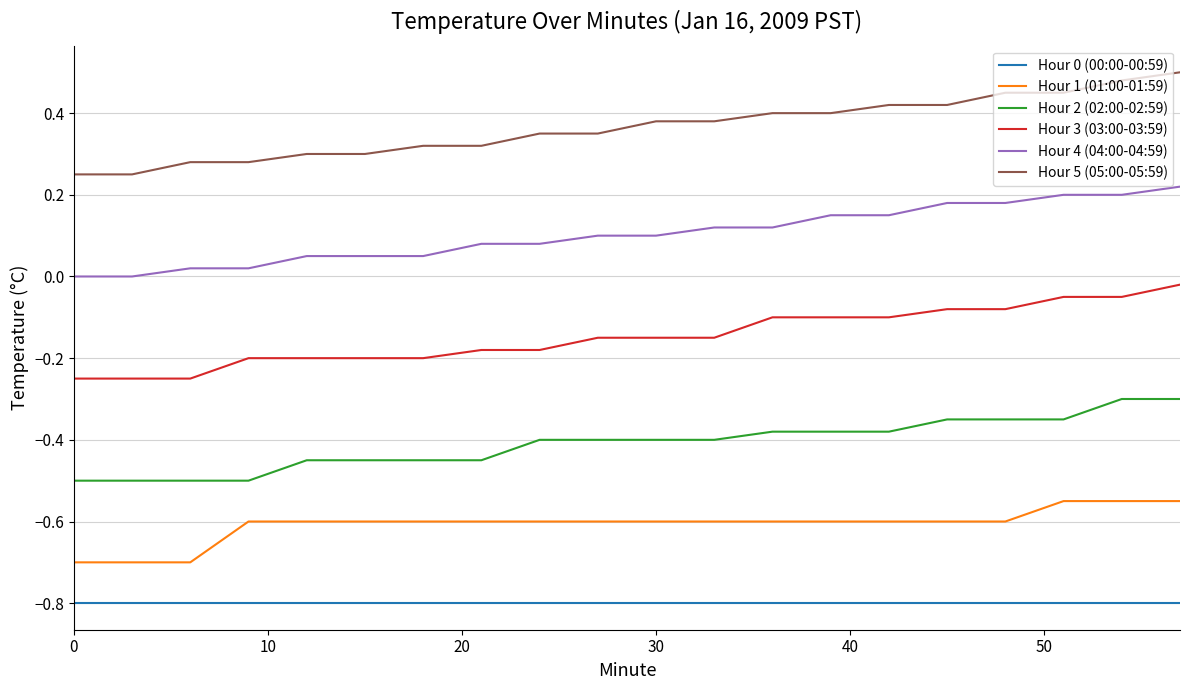

What is the smallest value displayed?

-0.8